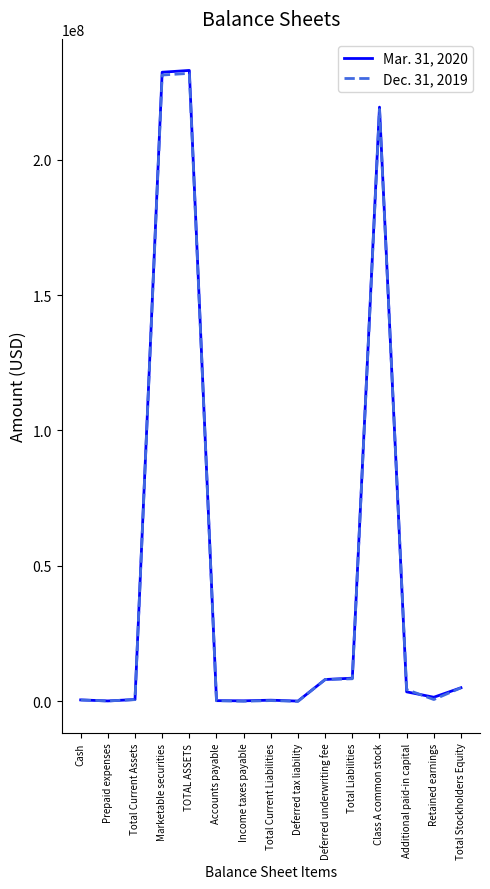

Is the value of Mar. 31, 2020 at Total Liabilities greater than the value of Dec. 31, 2019 at Class A common stock?

No